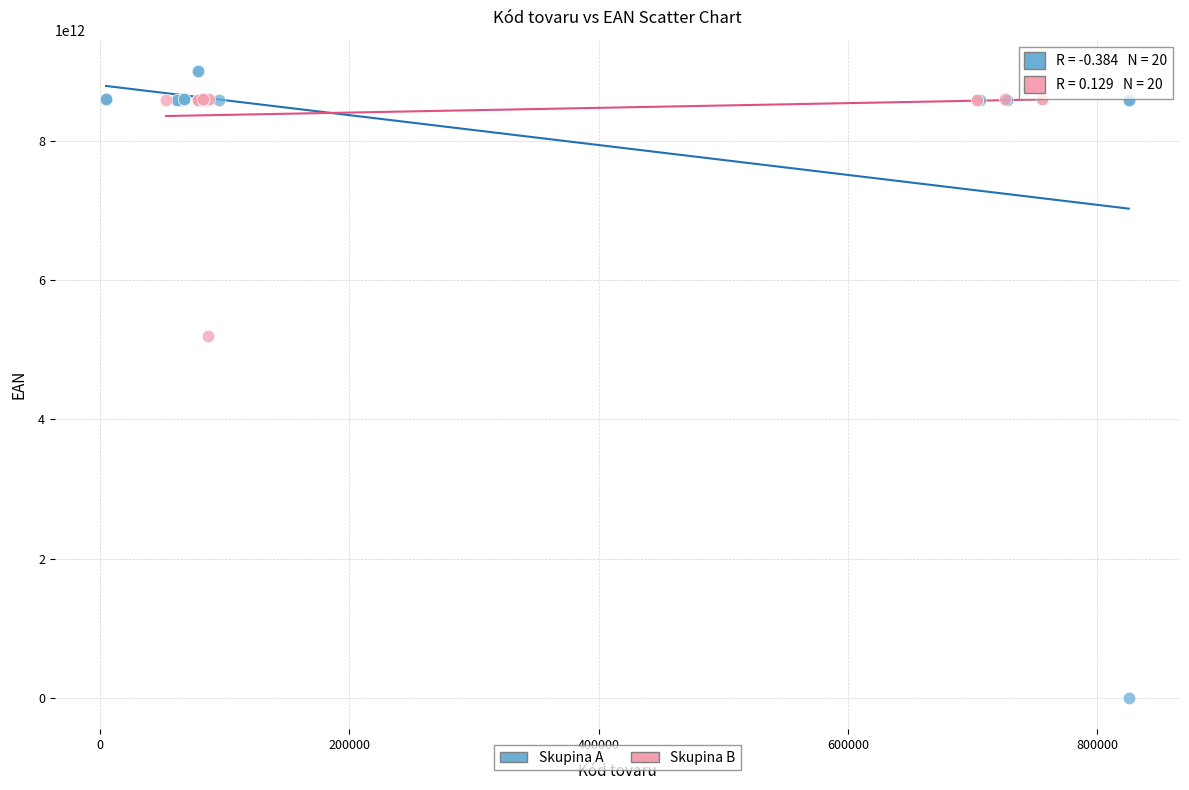

Which series has the largest Y range (max minus min)?

Skupina A